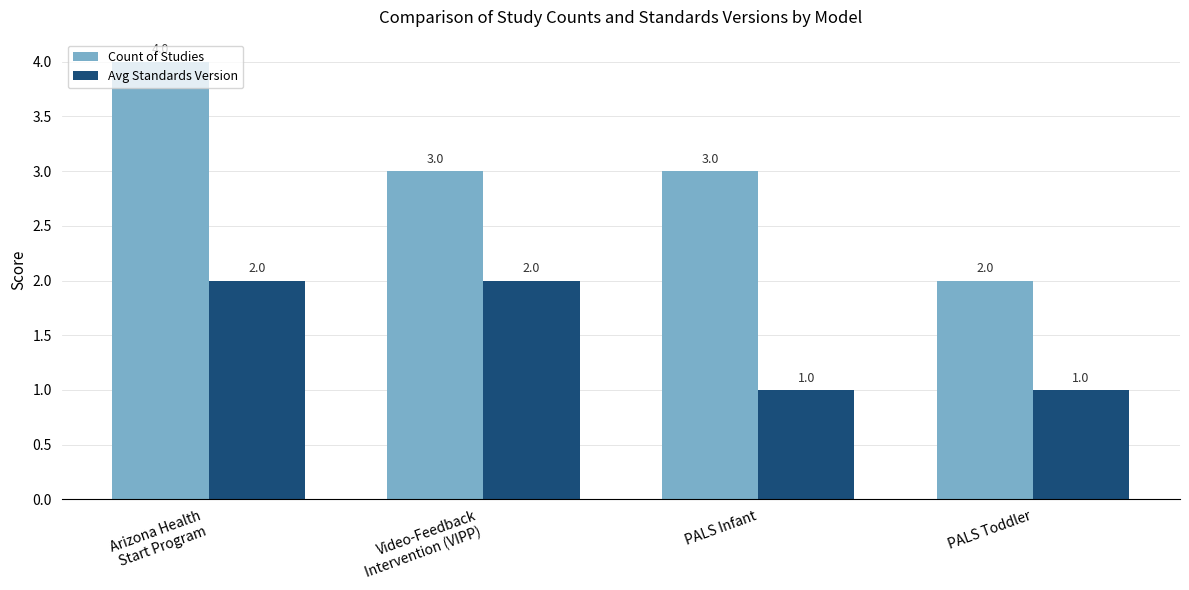

Rank the series by their maximum value, from highest to lowest.

Count of Studies, Avg Standards Version